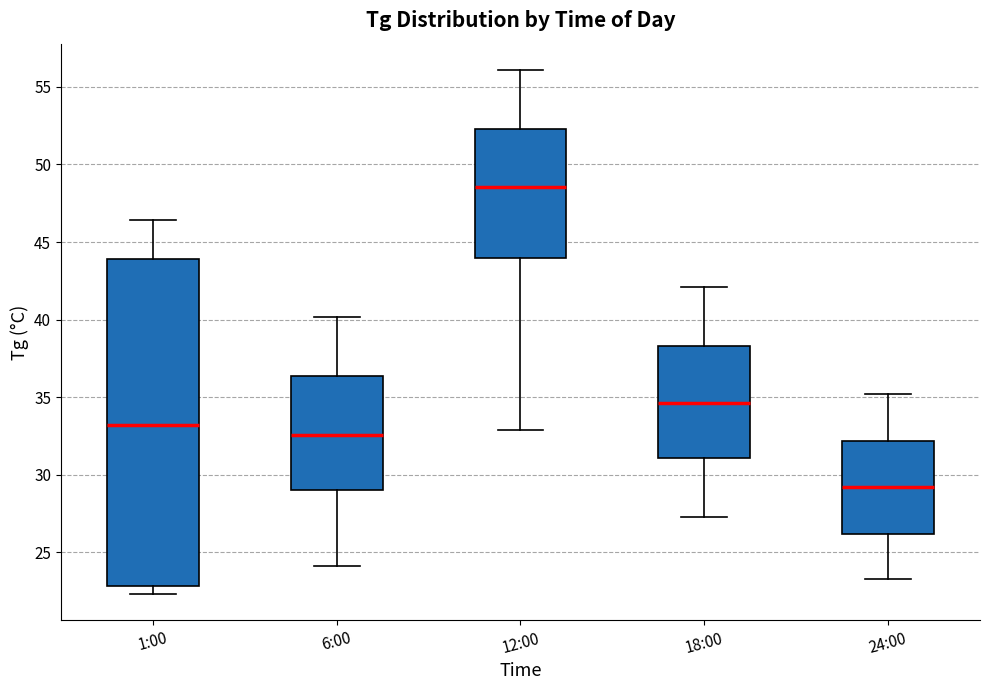

Comparing the boxes themselves (not the whiskers), which one is the tallest?

1:00